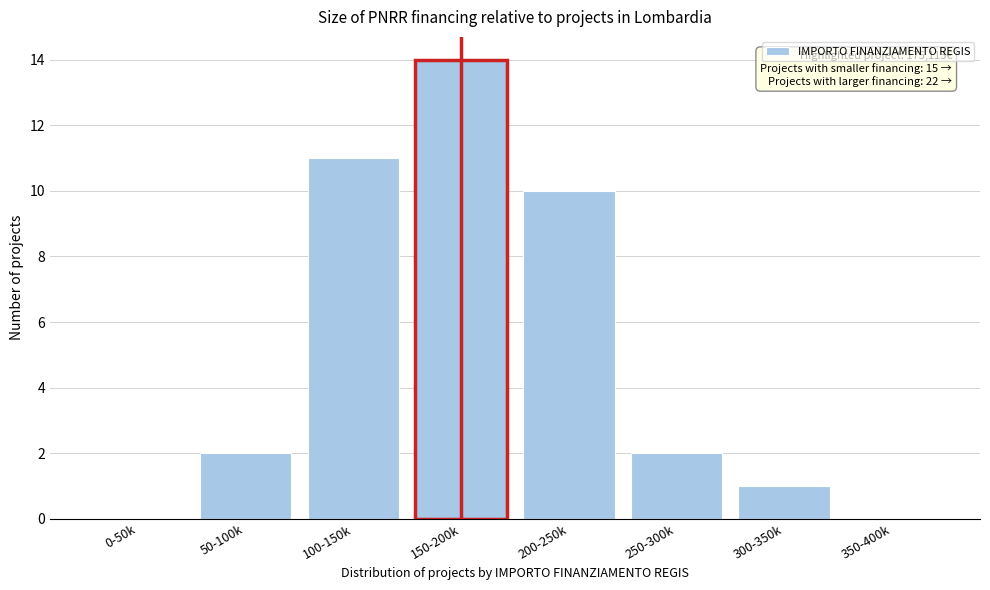

Reading left to right, what are all the values shown in this chart?

0-50k=0	50-100k=2	100-150k=11	150-200k=14	200-250k=10	250-300k=2	300-350k=1	350-400k=0